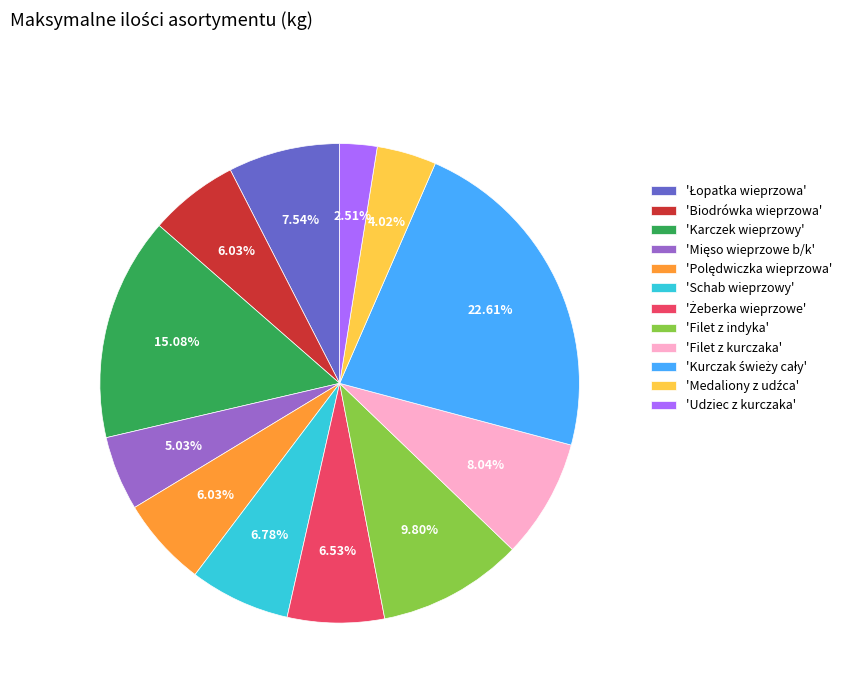

What is the smallest slice in the pie chart?

'Udziec z kurczaka'